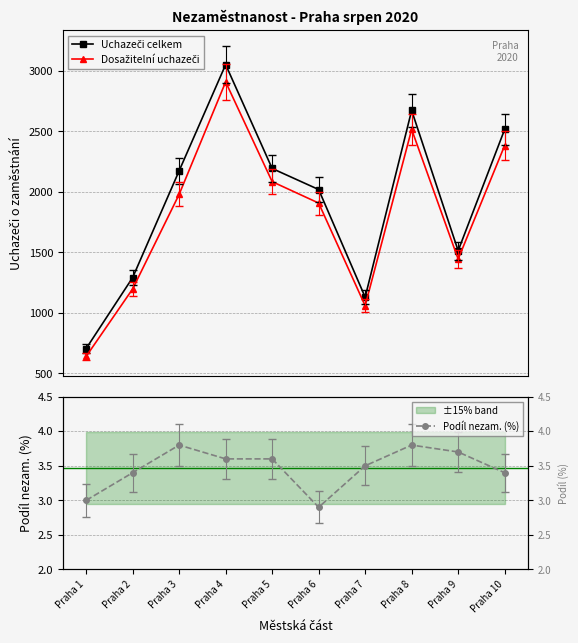

Reading left to right, transcribe all the data shown in this chart.

Uchazeči celkem: Praha 1=705.0	Praha 2=1292.0	Praha 3=2175.0	Praha 4=3053.0	Praha 5=2194.0	Praha 6=2020.0	Praha 7=1130.0	Praha 8=2674.0	Praha 9=1514.0	Praha 10=2517.0
Dosažitelní uchazeči: Praha 1=640.0	Praha 2=1198.0	Praha 3=1980.0	Praha 4=2910.0	Praha 5=2085.0	Praha 6=1908.0	Praha 7=1059.0	Praha 8=2517.0	Praha 9=1445.0	Praha 10=2384.0
Podíl nezam. (%): Praha 1=3.0	Praha 2=3.4	Praha 3=3.8	Praha 4=3.6	Praha 5=3.6	Praha 6=2.9	Praha 7=3.5	Praha 8=3.8	Praha 9=3.7	Praha 10=3.4